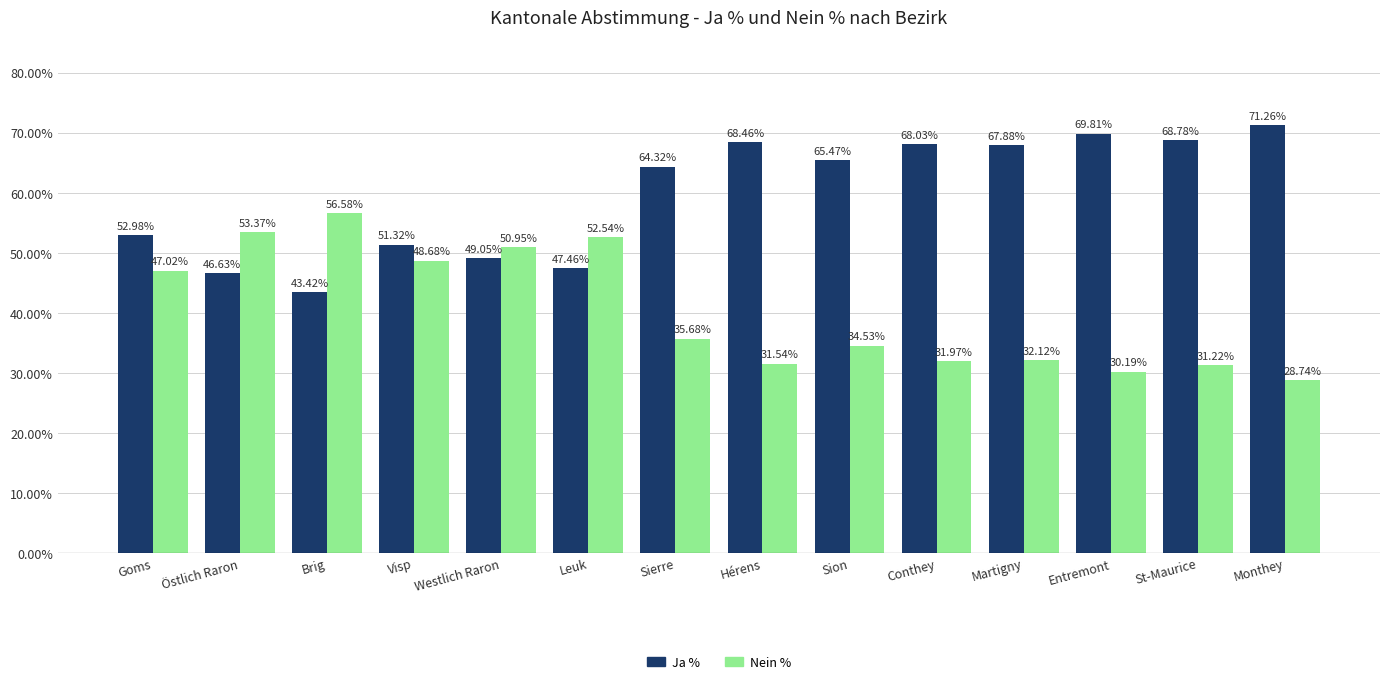

What is the difference between the highest and lowest values at Leuk?

5.1